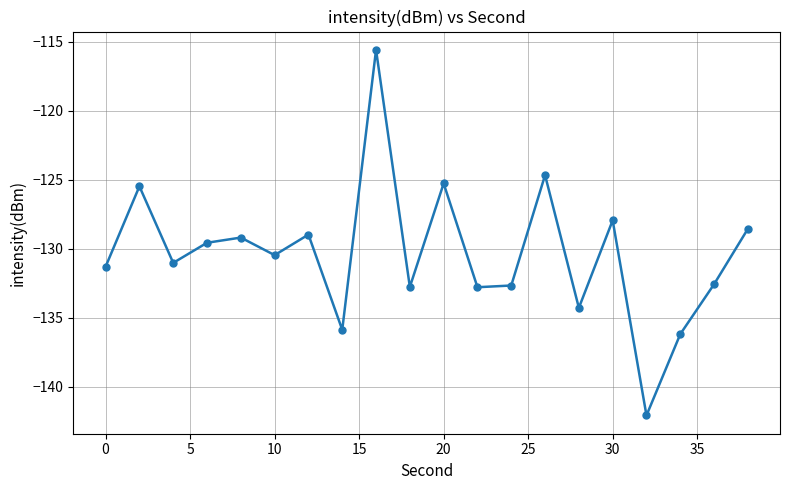

What is the value of the 4th point from the left?

-129.6